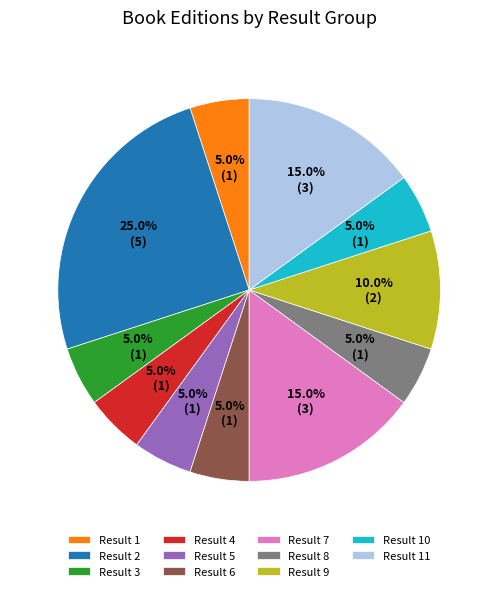

Does Result 2 account for over 50% of the chart?

No